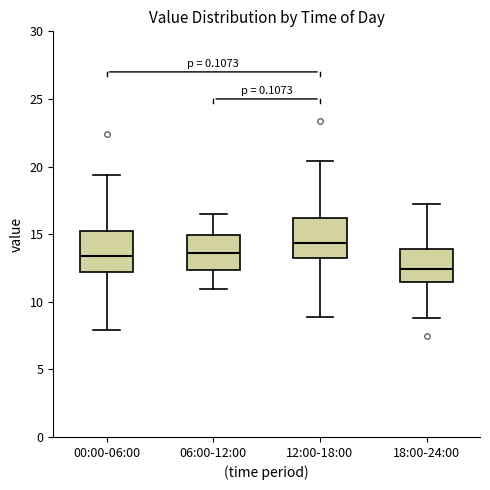

Reading left to right, read every box against the y-axis: the position of its median line, the range the box covers, and the ends of its whiskers. The values are not printed on the chart, so give them approximately, as read against the axis.

00:00-06:00: median 13.5, box 12.0 to 15.0, whiskers 8.0 to 19.5
06:00-12:00: median 13.5, box 12.5 to 15.0, whiskers 11.0 to 16.5
12:00-18:00: median 14.5, box 13.0 to 16.0, whiskers 9.0 to 20.5
18:00-24:00: median 12.5, box 11.5 to 14.0, whiskers 9.0 to 17.0